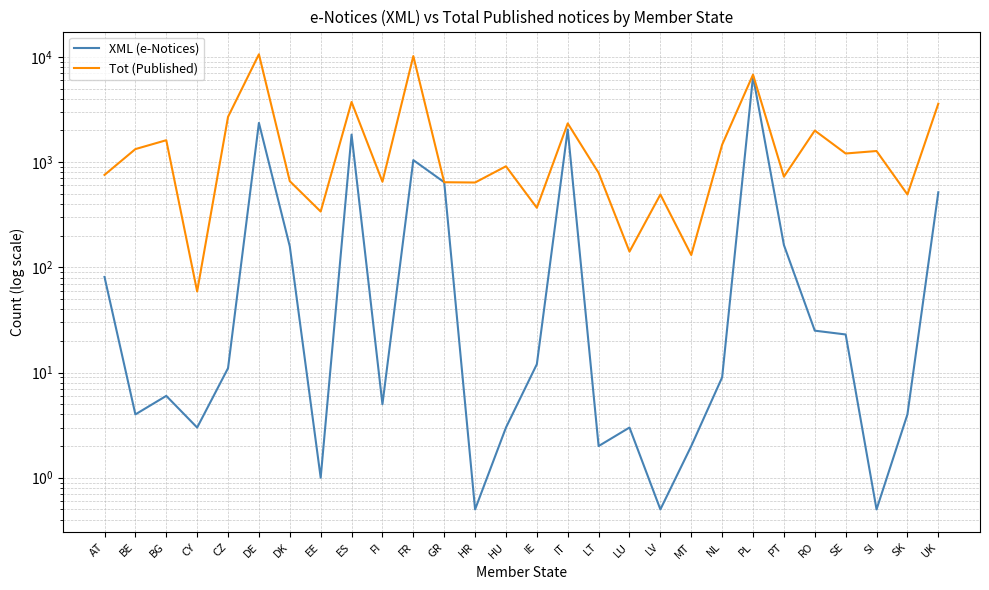

Between BG and LT, which series saw the biggest shift?

Tot (Published)